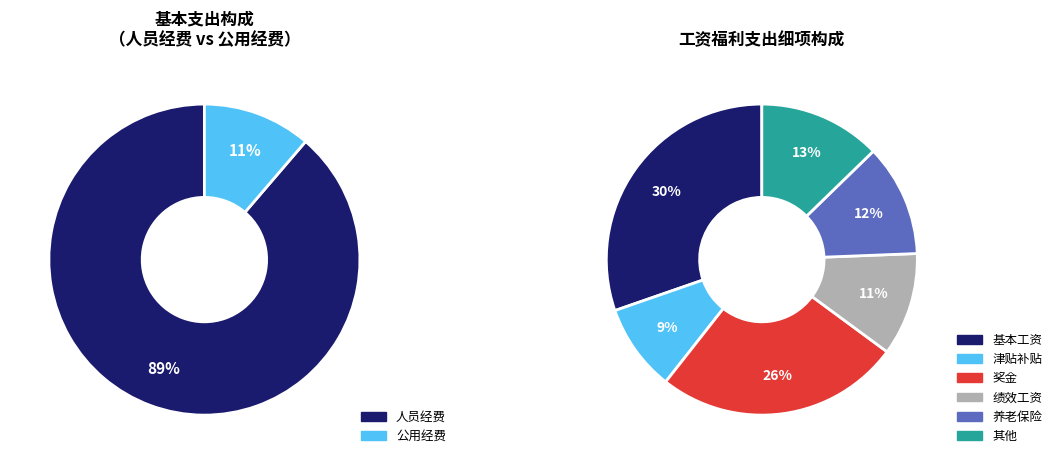

What percentage is the 人员经费 slice, to the nearest percent?

89%